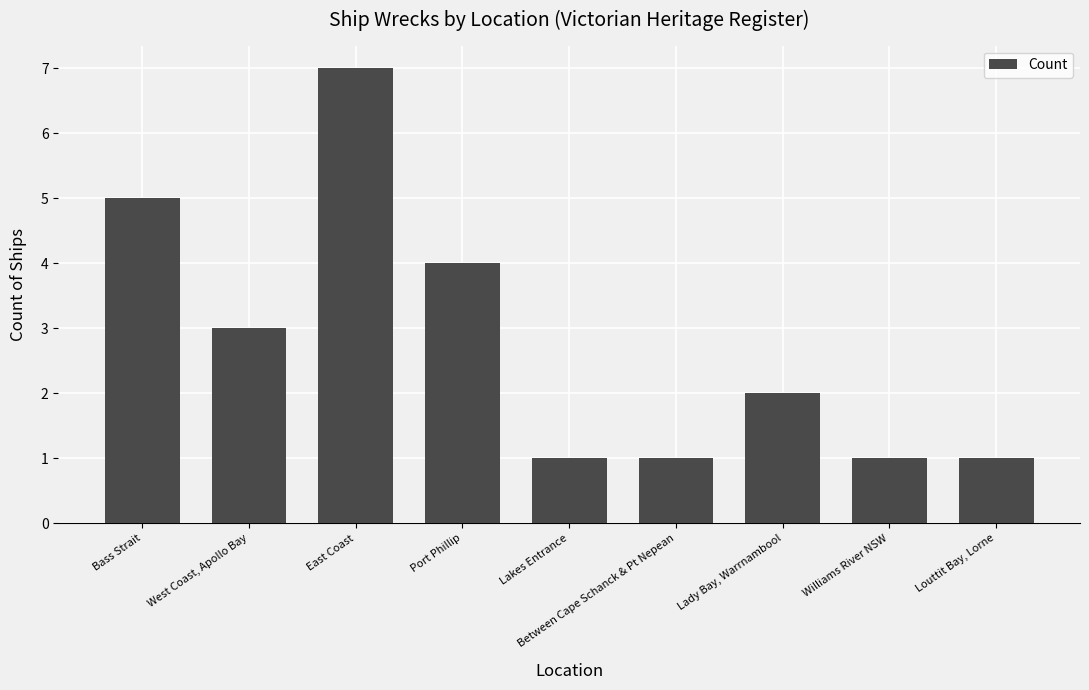

Approximately how many times larger is the value at Louttit Bay, Lorne compared to Lakes Entrance?

1.0